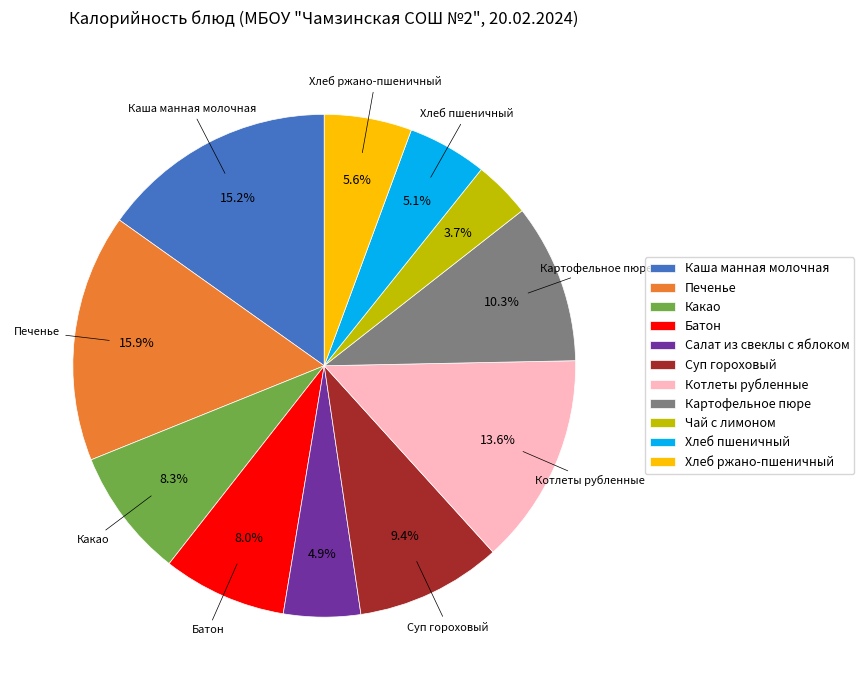

To the nearest percent, what is the combined percentage of Котлеты рубленные and Картофельное пюре?

24%